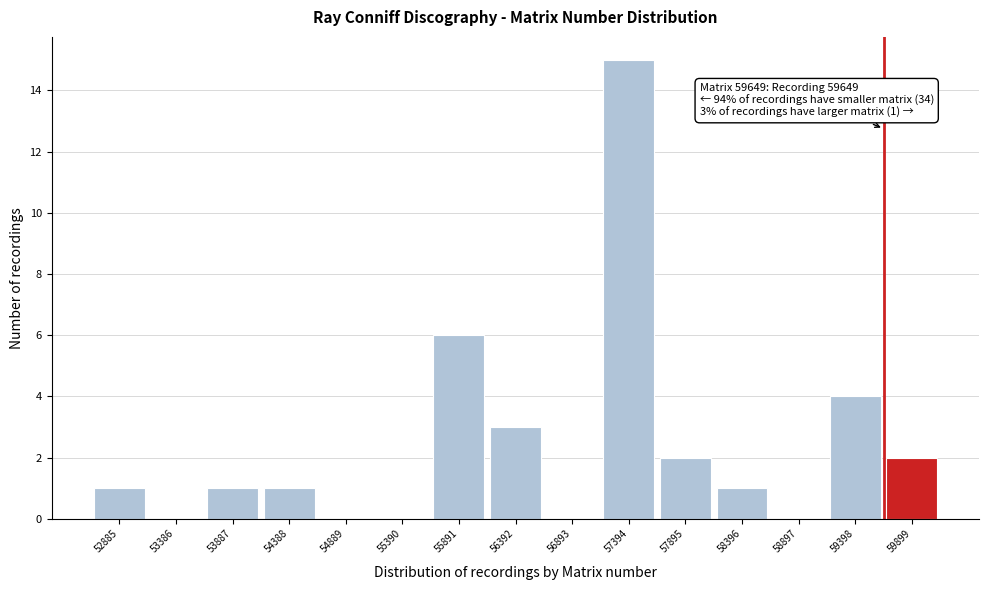

Which range on the x-axis has the tallest bar?

57100 to 57600